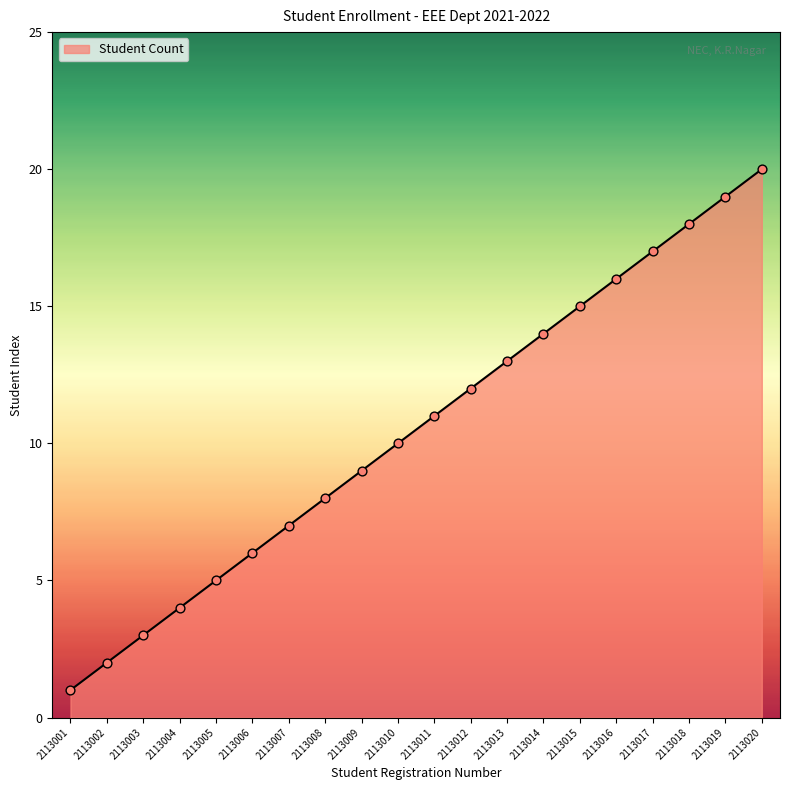

What is the change in value from 2113002 to 2113005?

+3